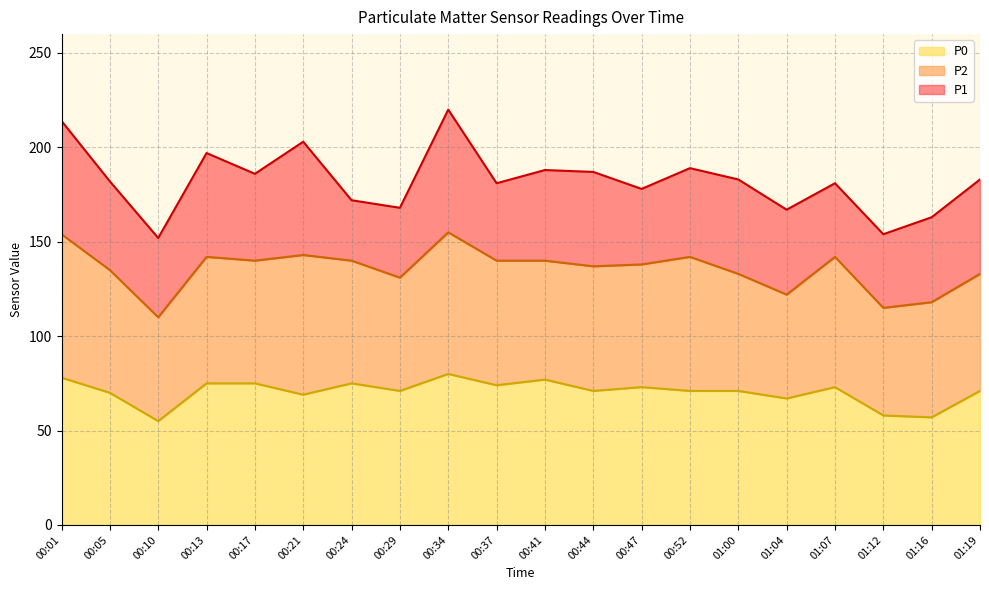

The P0 series shows 58 at 01:12. True or false?

True